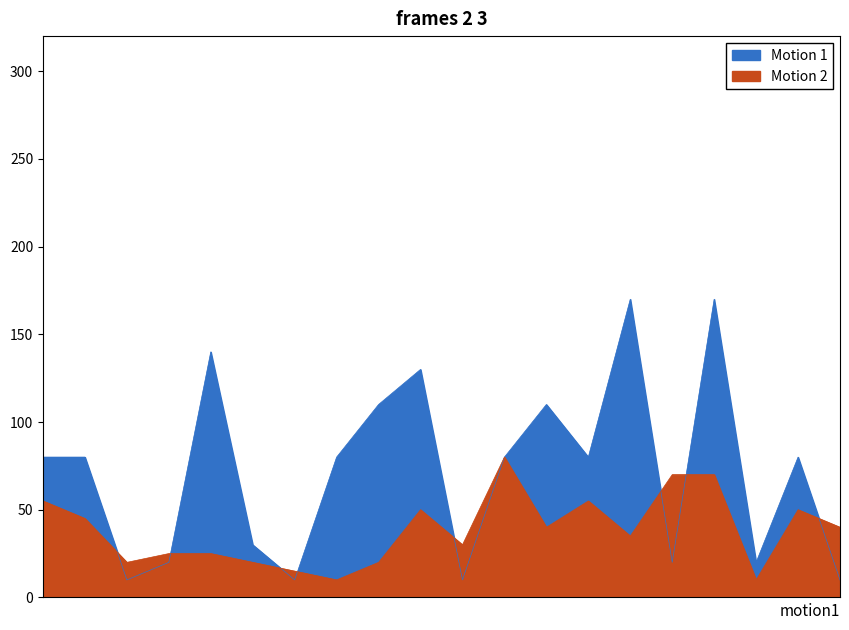

True or false: Motion 1 has a value of 13 at 11.

False